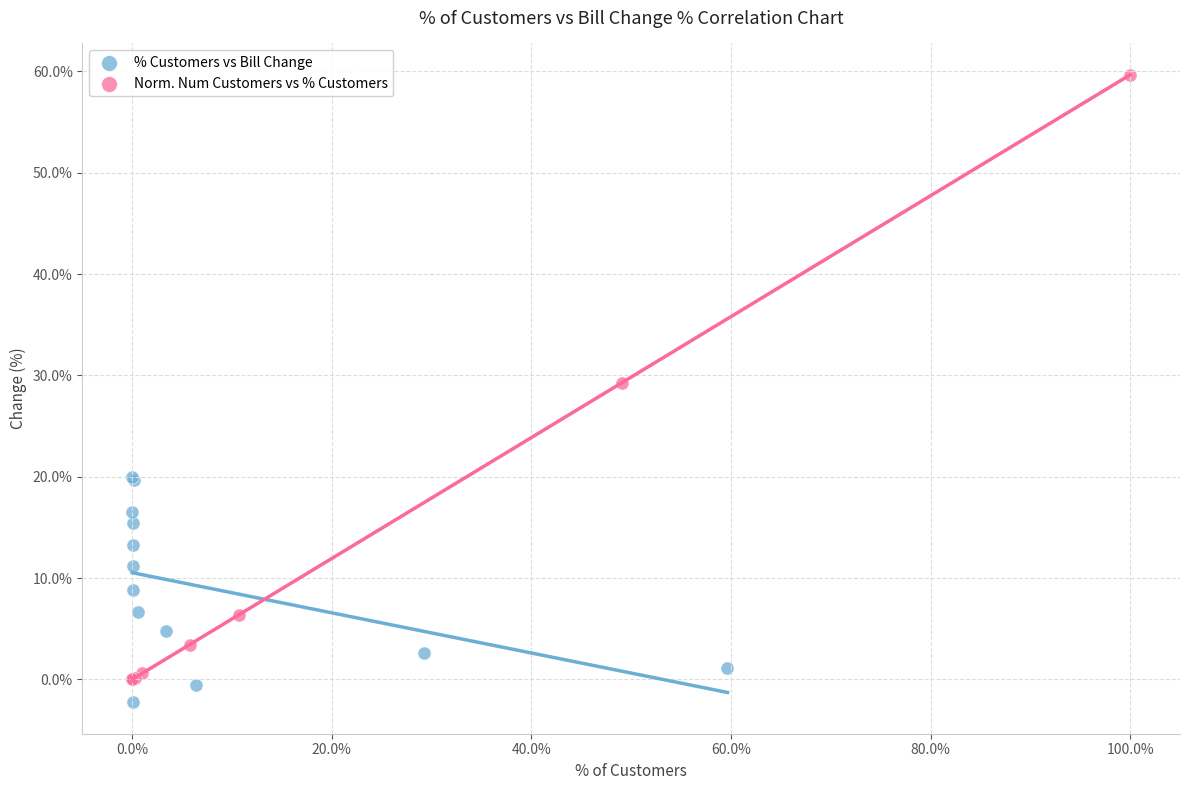

Which series reaches the minimum Y coordinate?

% Customers vs Bill Change